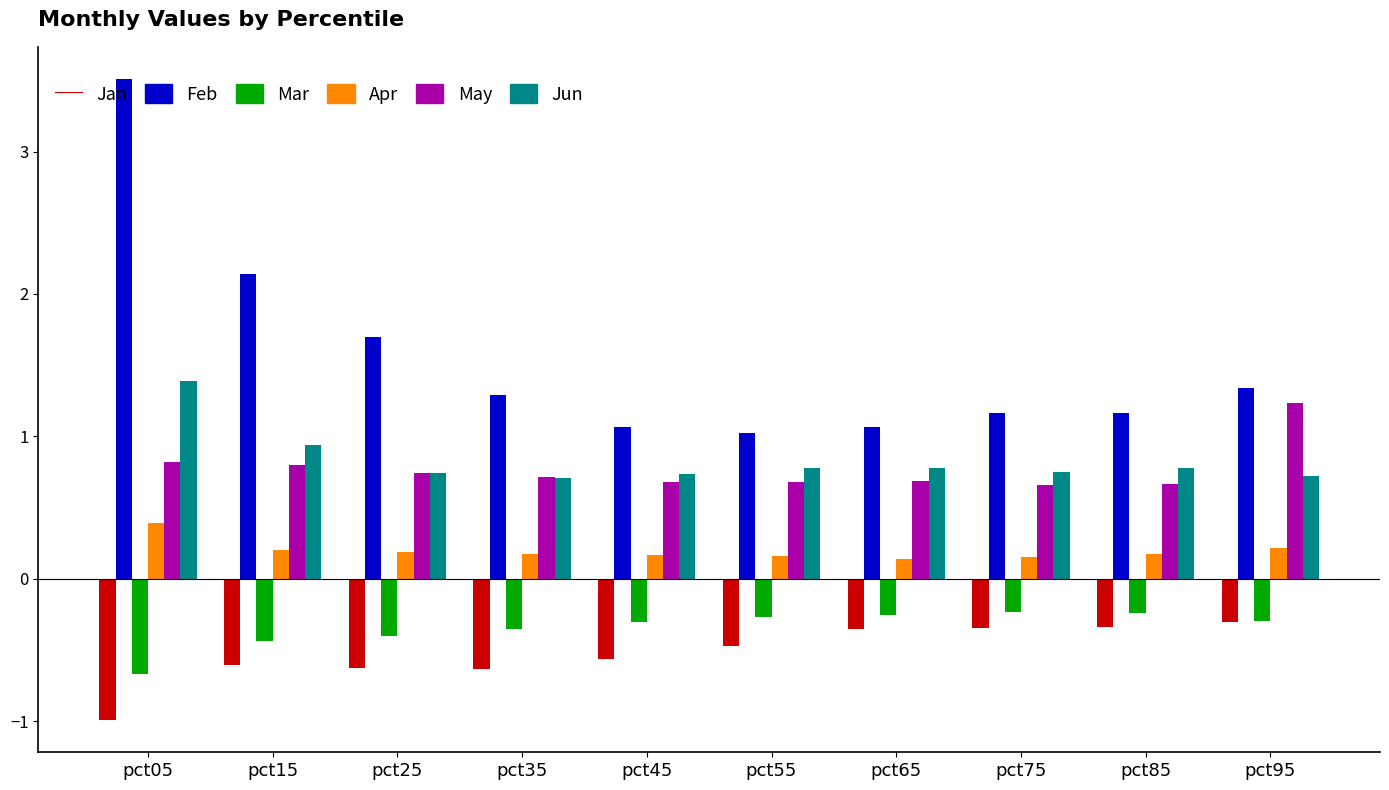

The Jan series shows -0.6 at pct45. True or false?

True